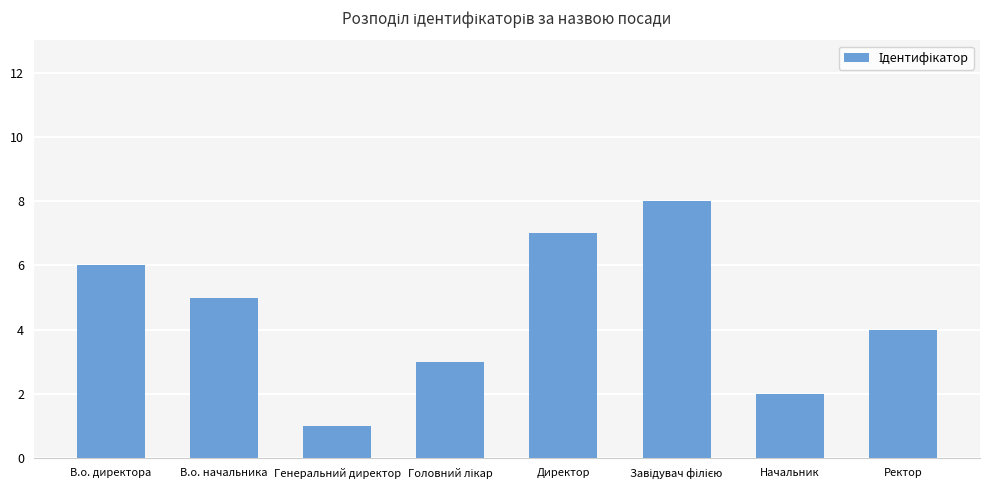

True or false: the data shows 0 at Генеральний директор.

False